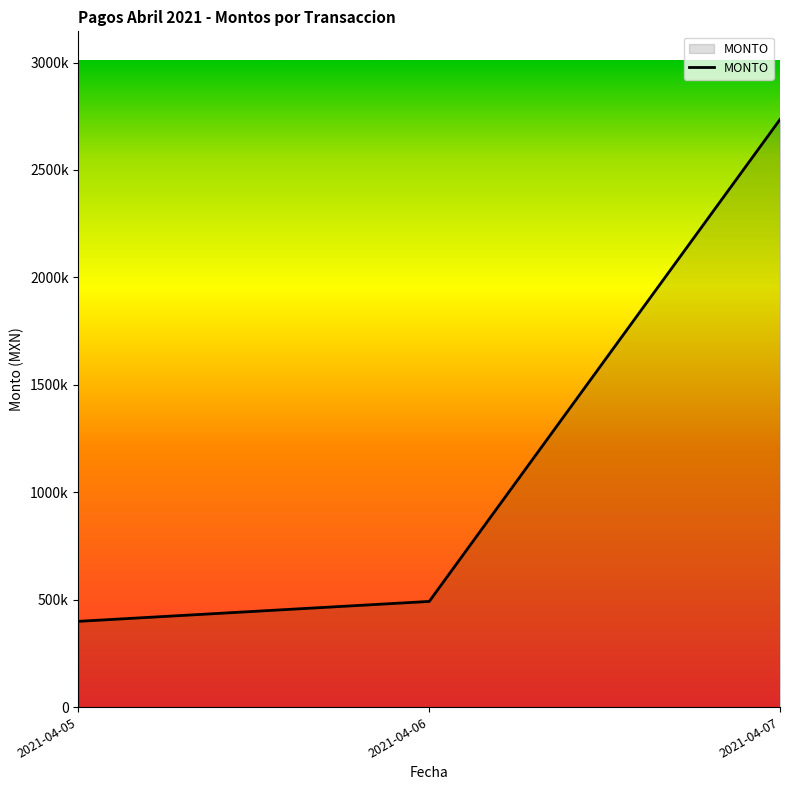

At which category does the chart reach its minimum across all series?

2021-04-05